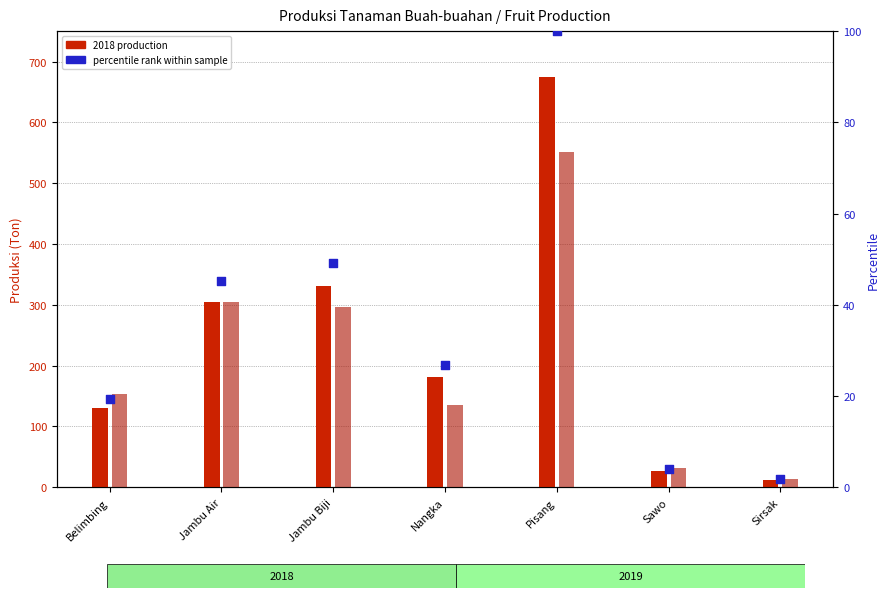

What is the total value across all series at Belimbing?

302.3